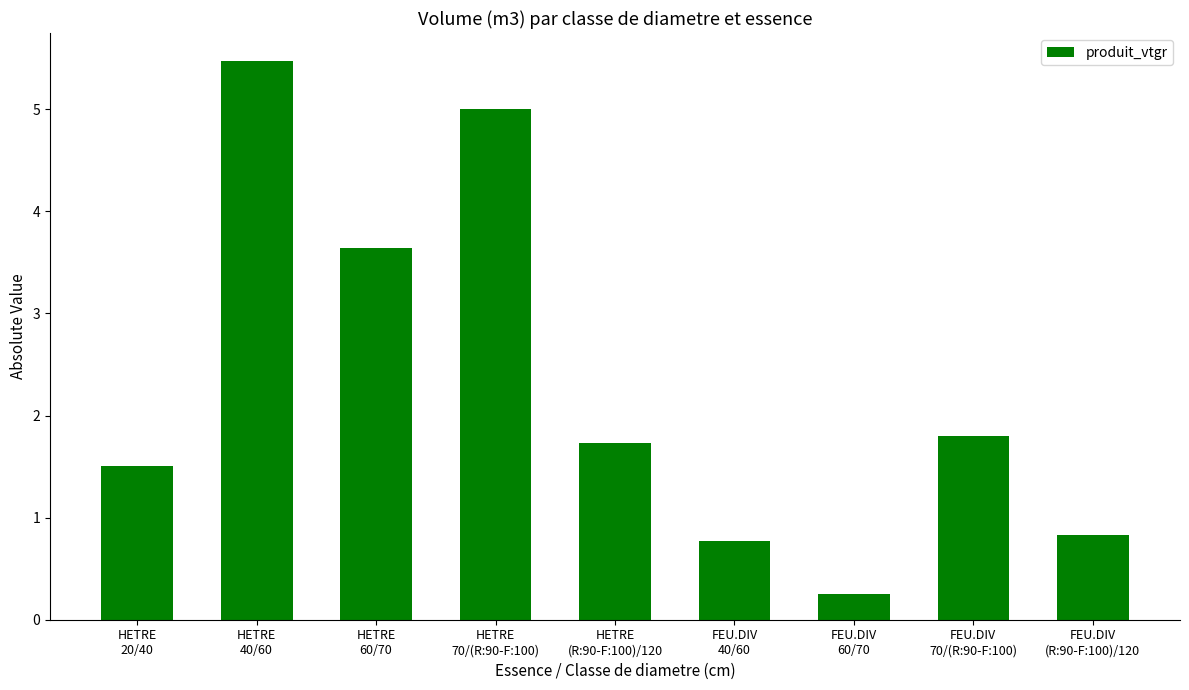

Reading left to right, what are all the values shown in this chart?

HETRE
20/40=1.5	HETRE
40/60=5.5	HETRE
60/70=3.6	HETRE
70/(R:90-F:100)=5.0	HETRE
(R:90-F:100)/120=1.7	FEU.DIV
40/60=0.8	FEU.DIV
60/70=0.3	FEU.DIV
70/(R:90-F:100)=1.8	FEU.DIV
(R:90-F:100)/120=0.8